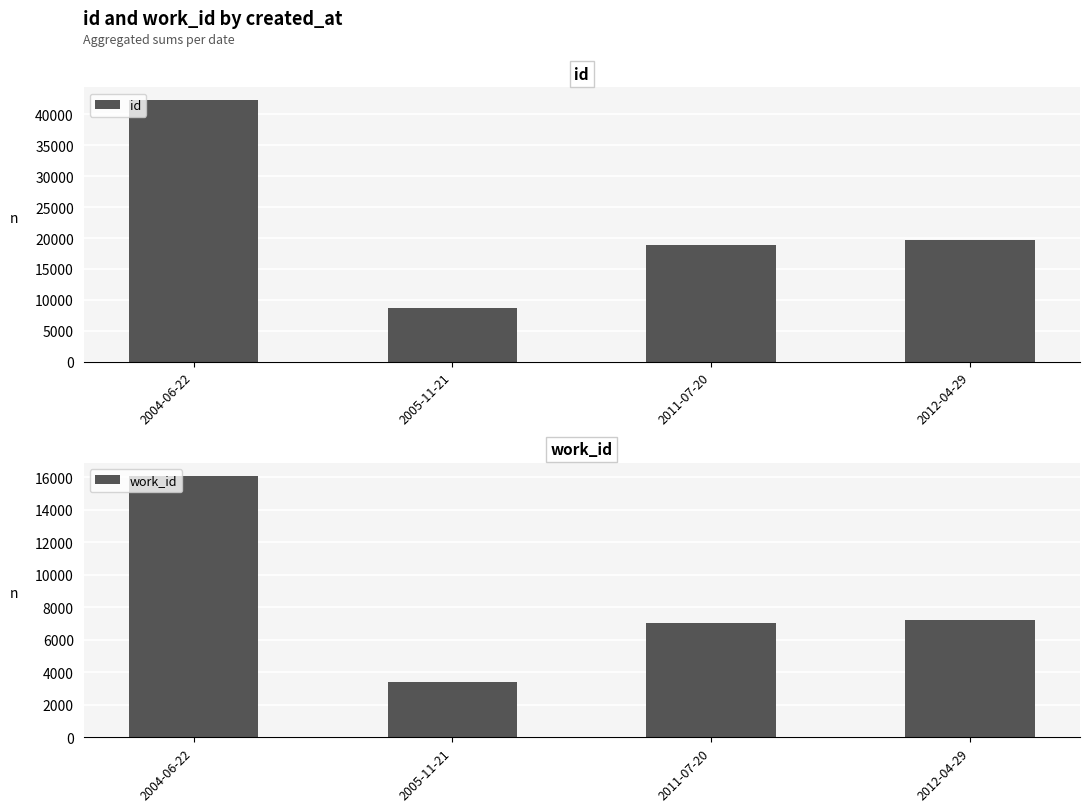

What is the label of the 4th bar from the left?

2012-04-29